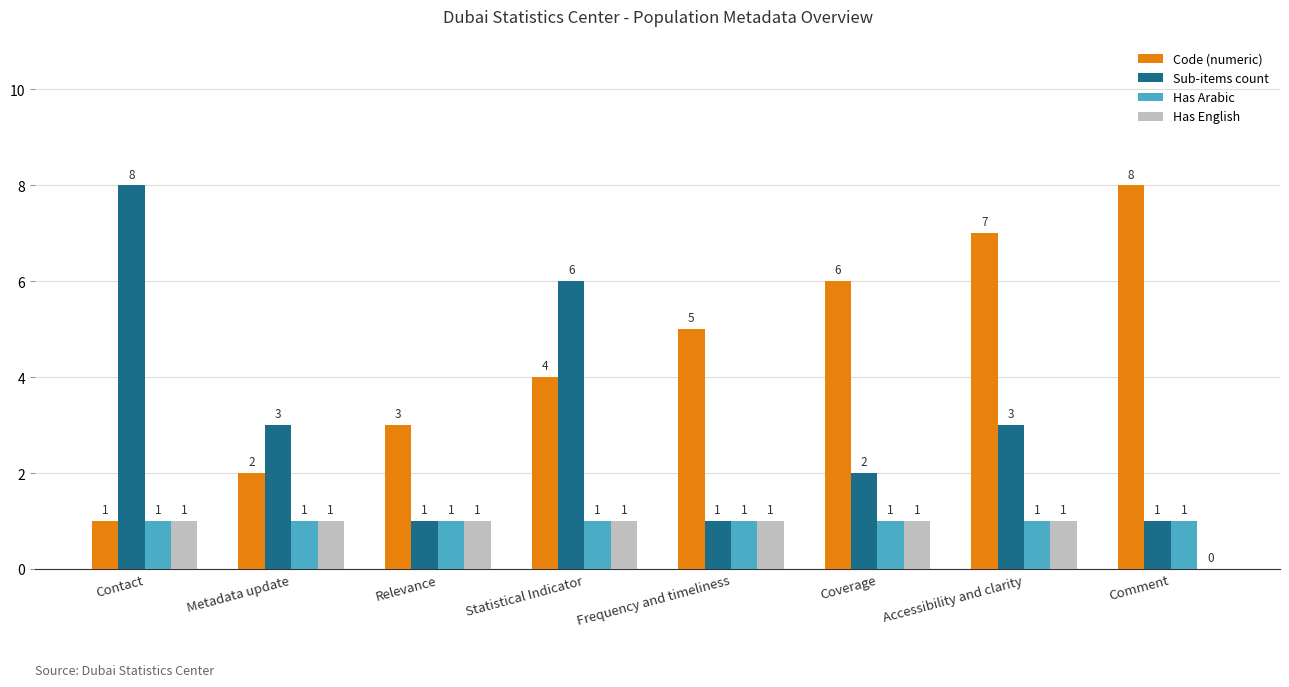

True or false: Sub-items count has a value of 6 at Statistical Indicator.

True